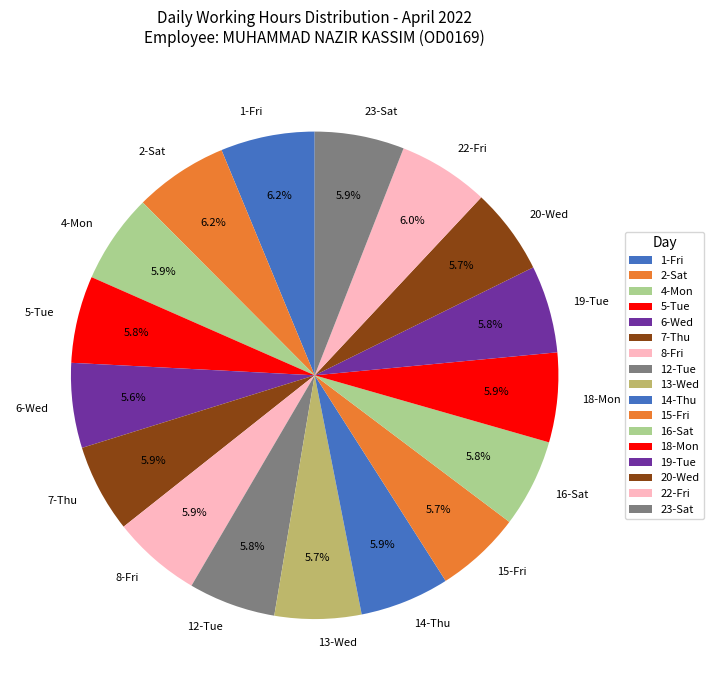

Approximately how many times larger is the value at 4-Mon compared to 6-Wed?

1.1